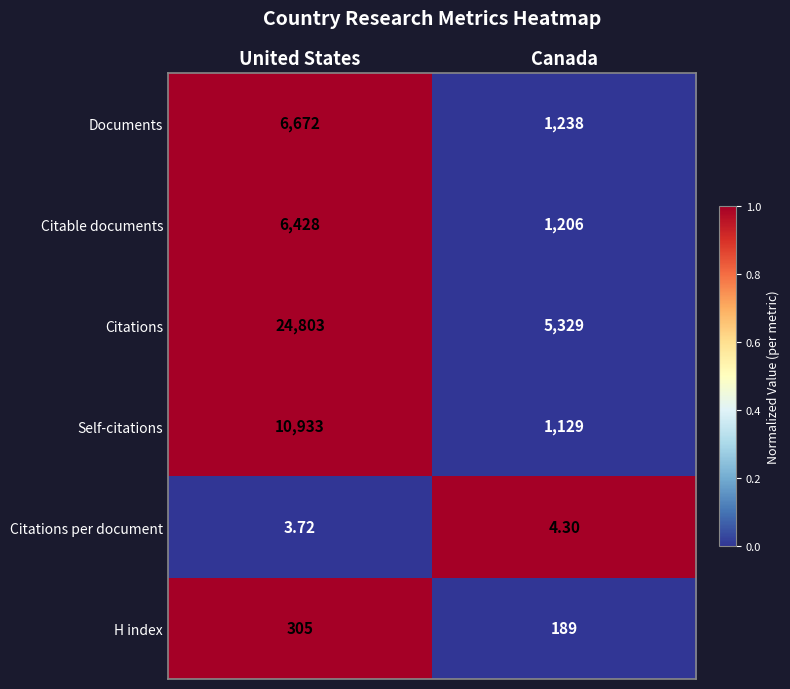

Rank the series at Canada from highest to lowest value.

Citations, Documents, Citable documents, Self-citations, H index, Citations per document